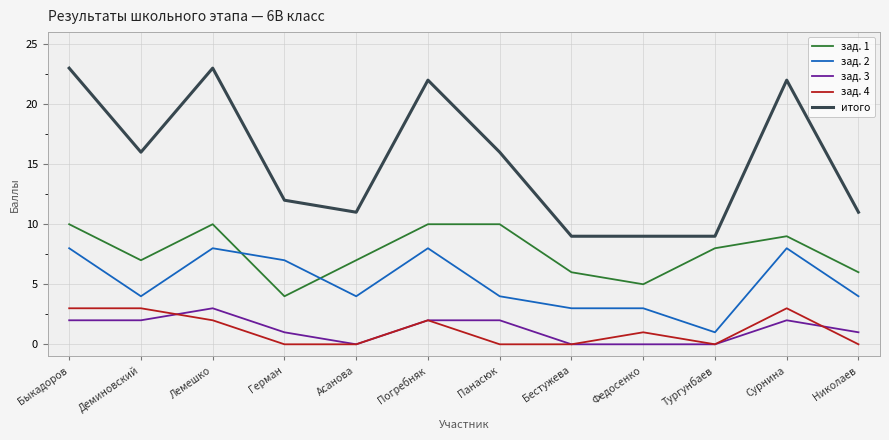

Which series changed the most between Быкадоров and Асанова?

итого